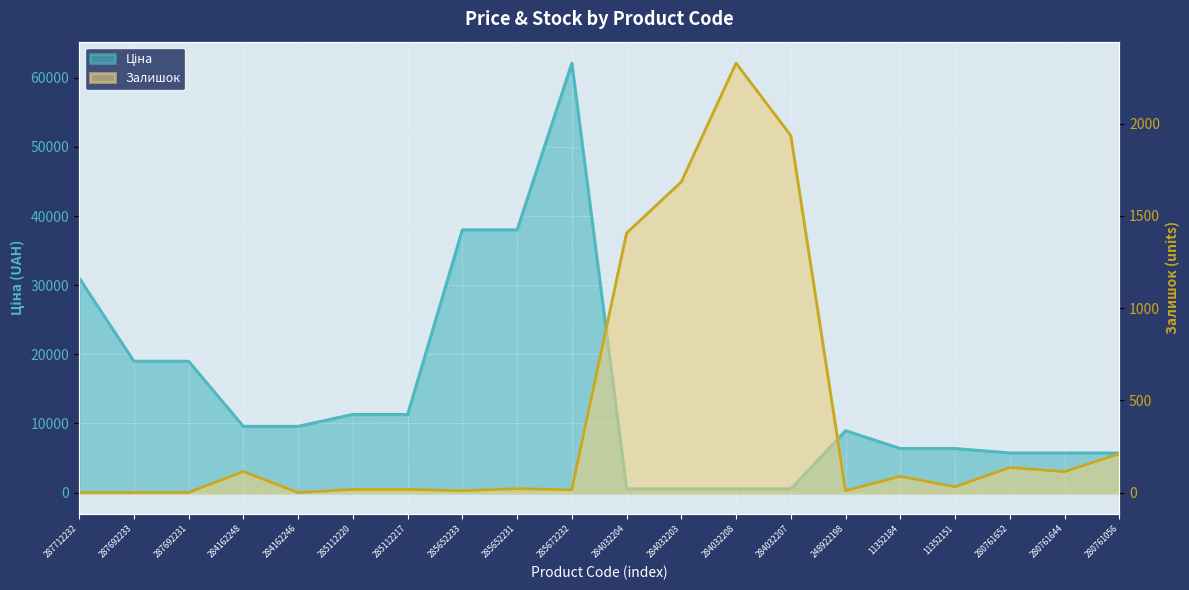

What is the value of the Залишок point at the 16th from the left?

88.0